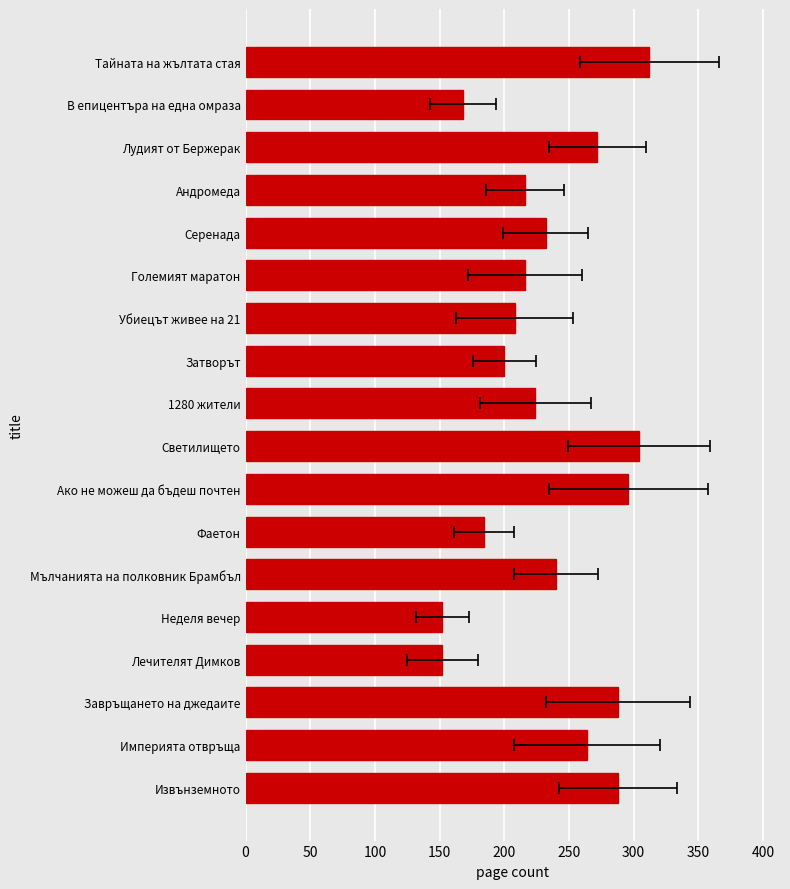

What is the approximate value at Убиецът живее на 21, to the nearest 10?

210